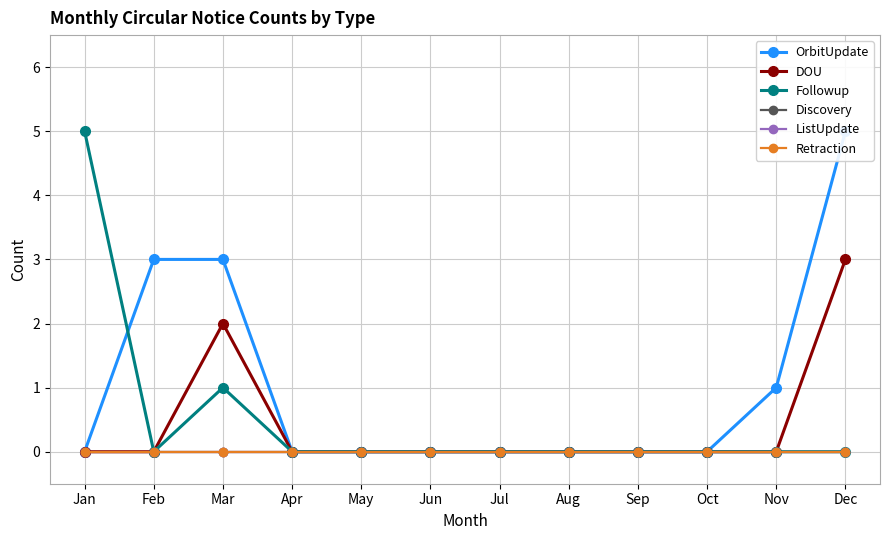

Which has a higher value, May or Apr?

May